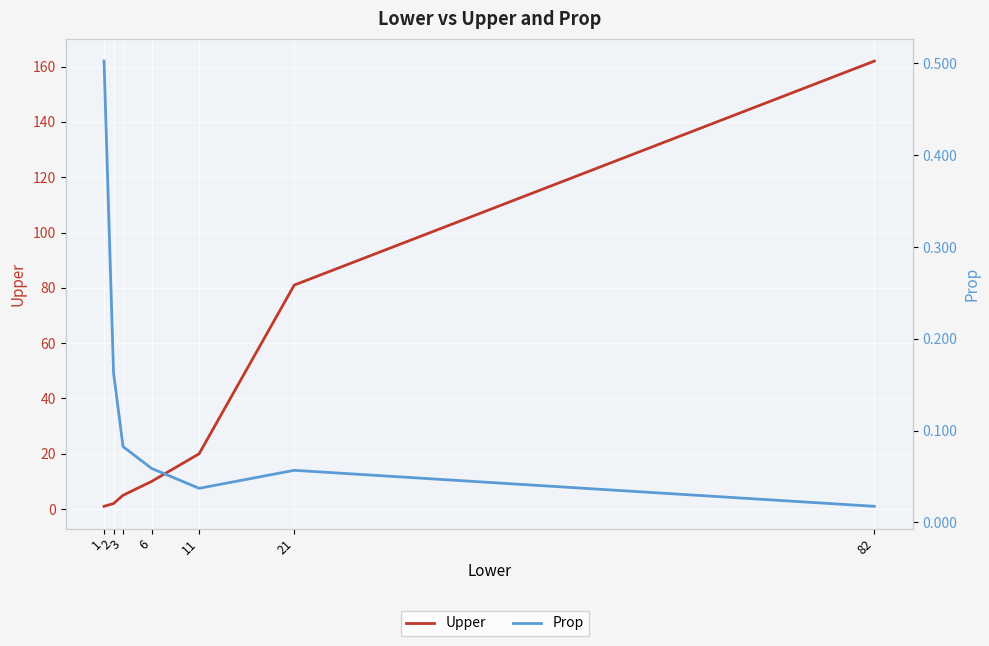

What is the value of the Prop point at the 4th from the left?

0.1